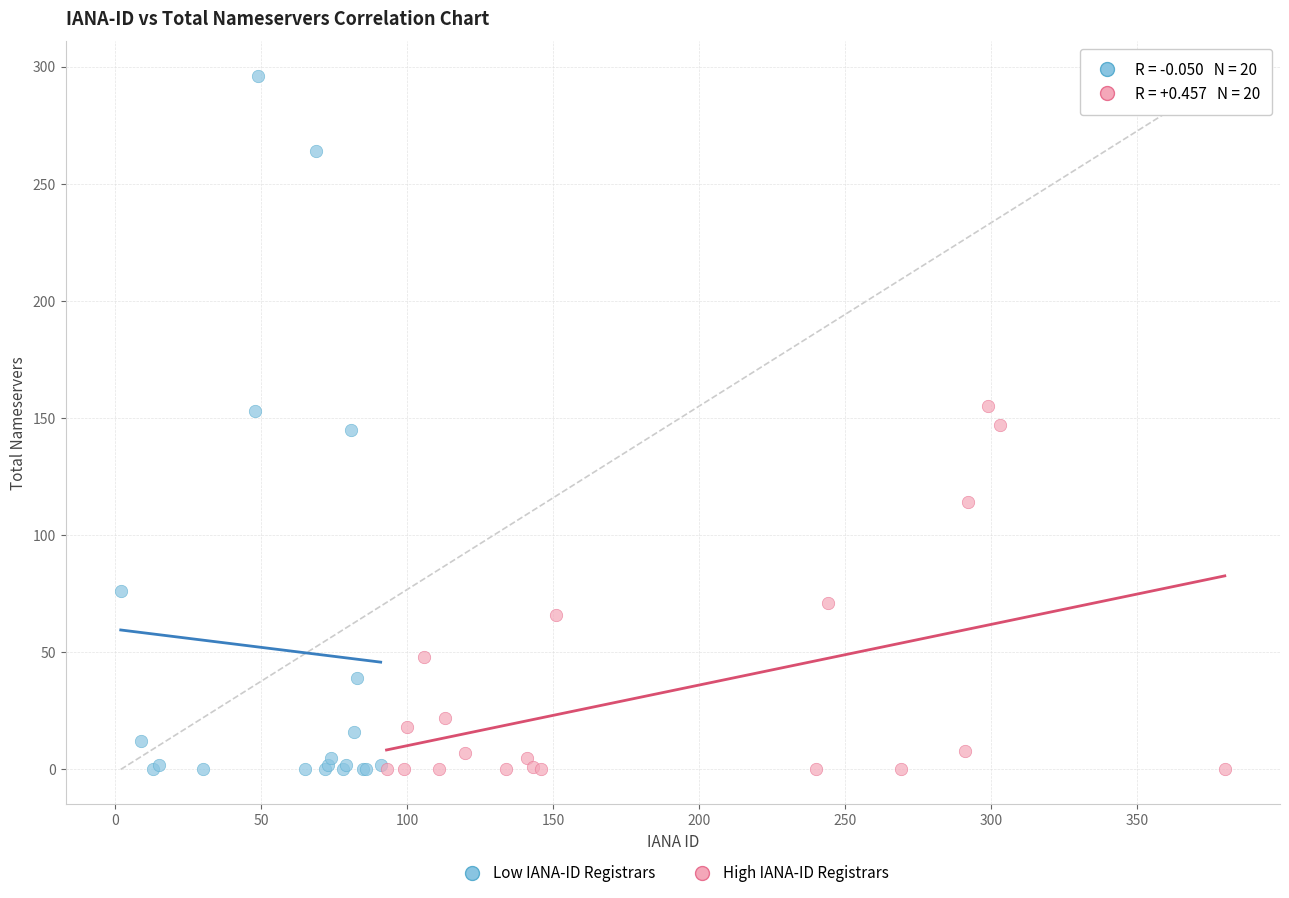

Which series has the largest Y range (max minus min)?

Low IANA-ID Registrars